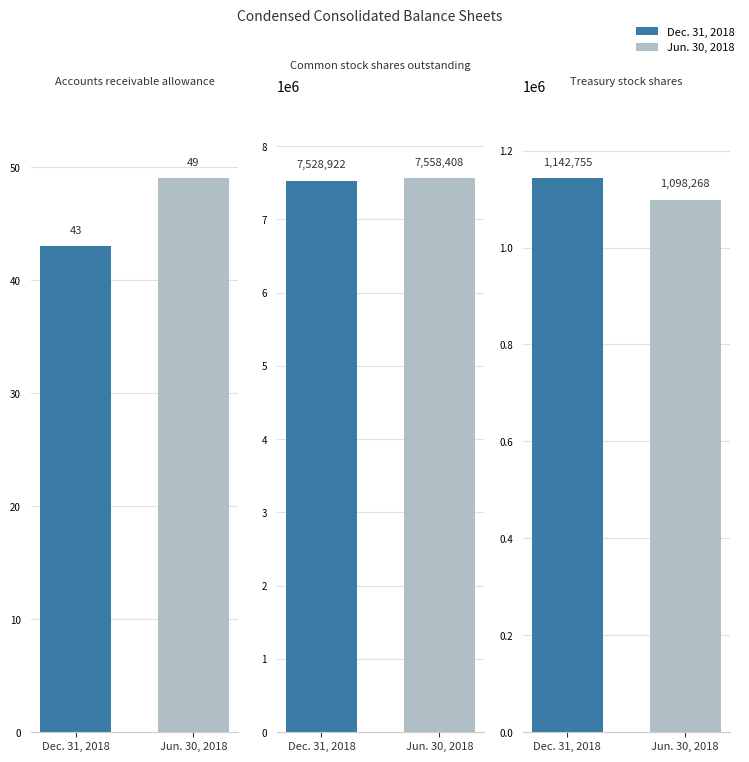

Is it true that Common stock shares outstanding equals 12195147 at Jun. 30, 2018?

False